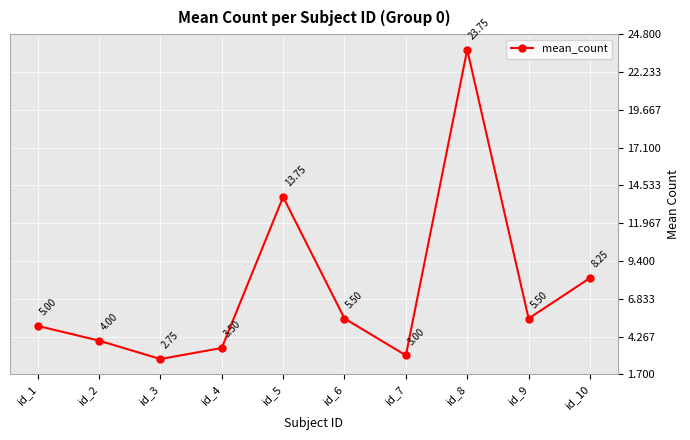

What is the ratio of the value at id_1 to the value at id_4?

1.4